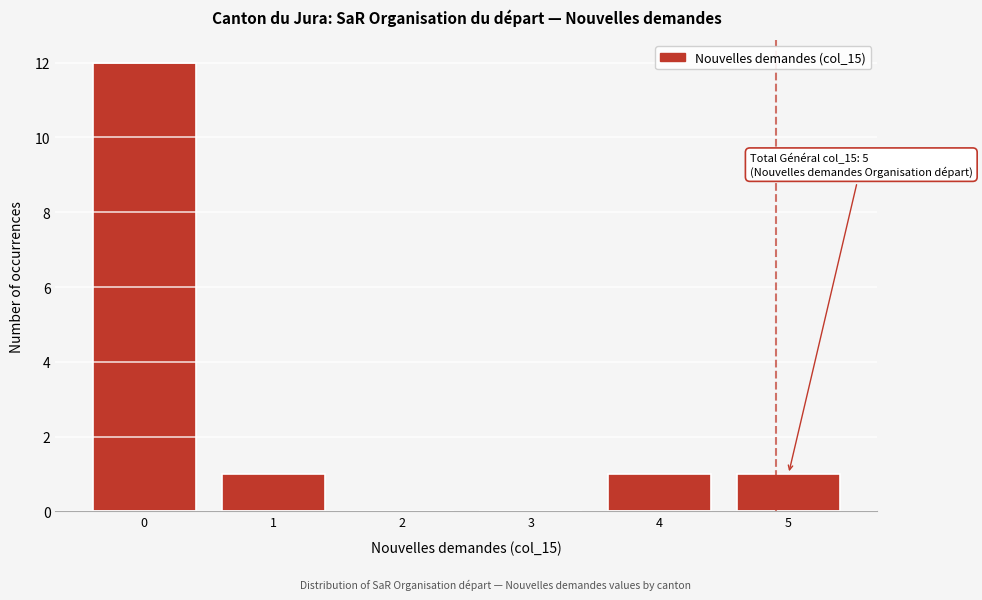

Reading right to left, transcribe all the data shown in this chart.

5=1	4=1	3=0	2=0	1=1	0=12